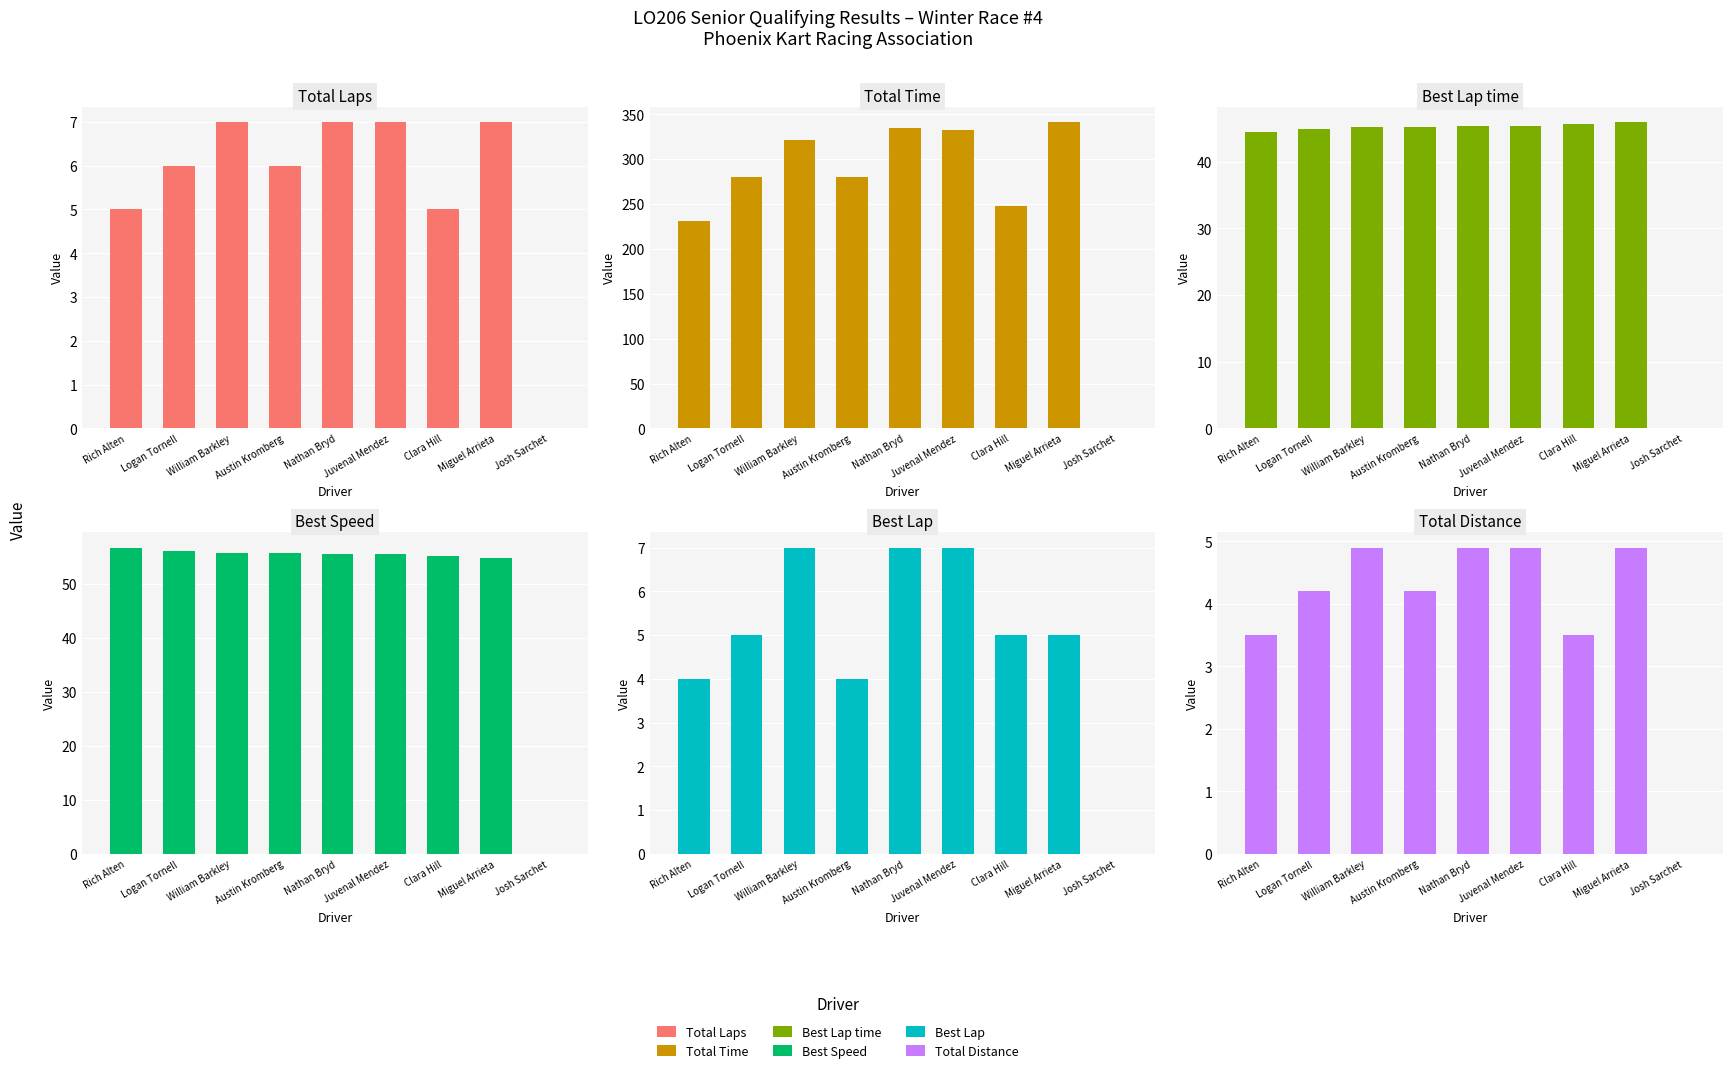

What is the label of the 7th bar from the left?

Clara Hill